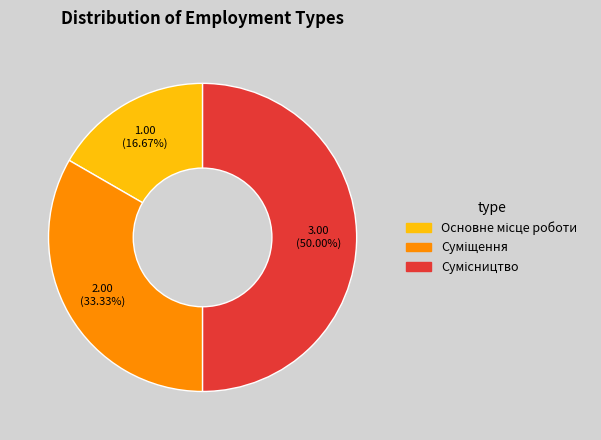

Which slice is the largest?

Сумісництво